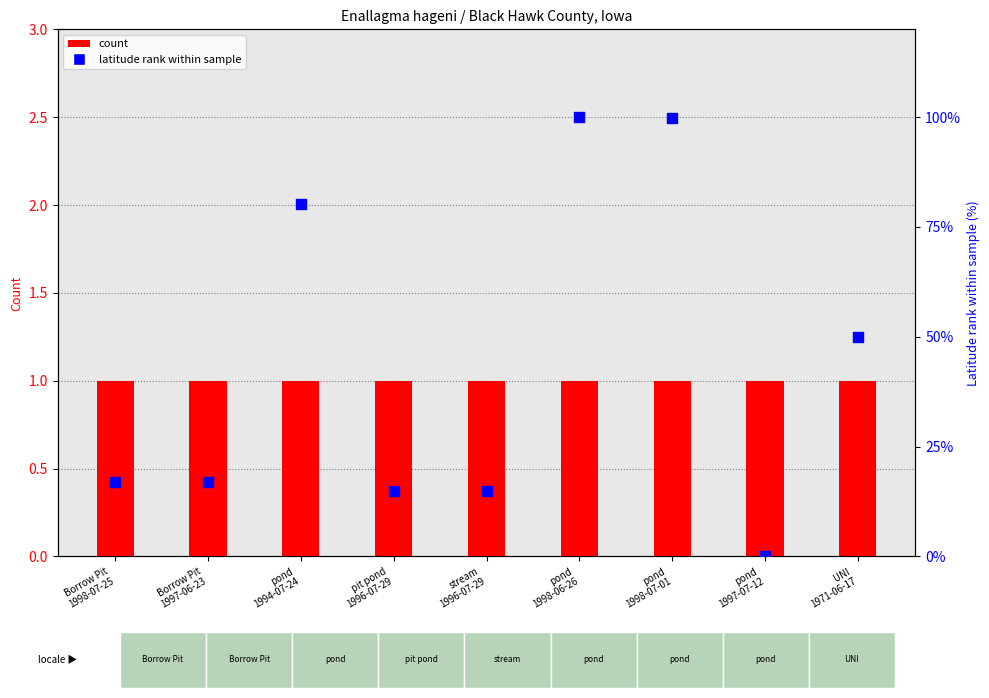

Which series has the largest total across all categories?

latitude rank within sample